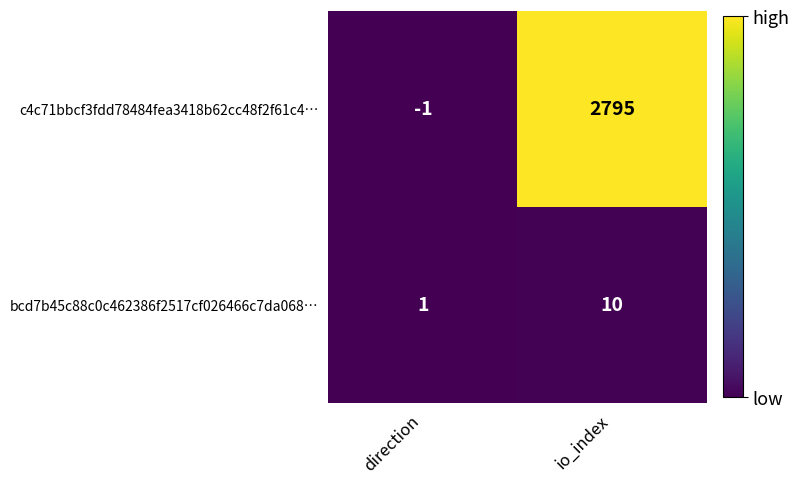

Rank the series by their average value, from lowest to highest.

bcd7b45c88c0c462386f2517cf026466c7da068…, c4c71bbcf3fdd78484fea3418b62cc48f2f61c4…